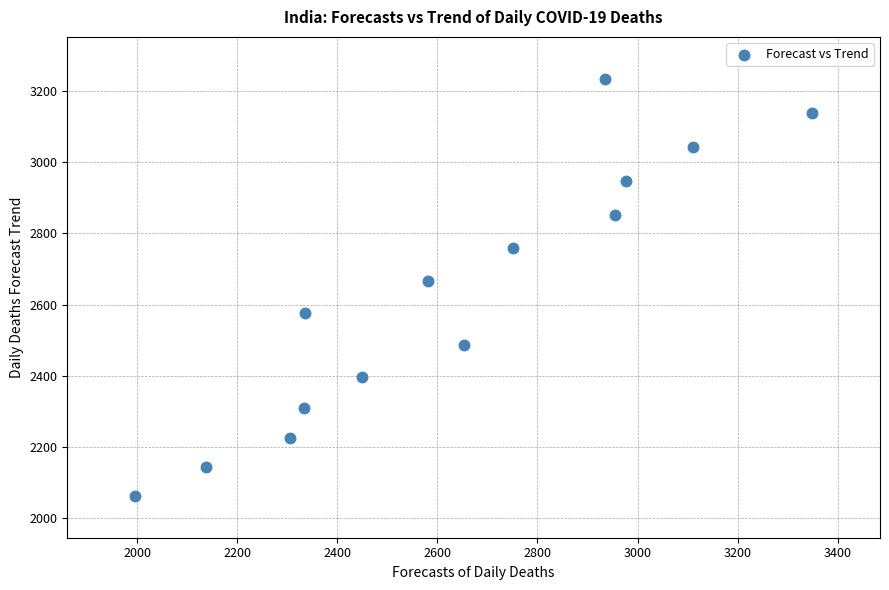

What is the range of X values (max minus min)?

1353